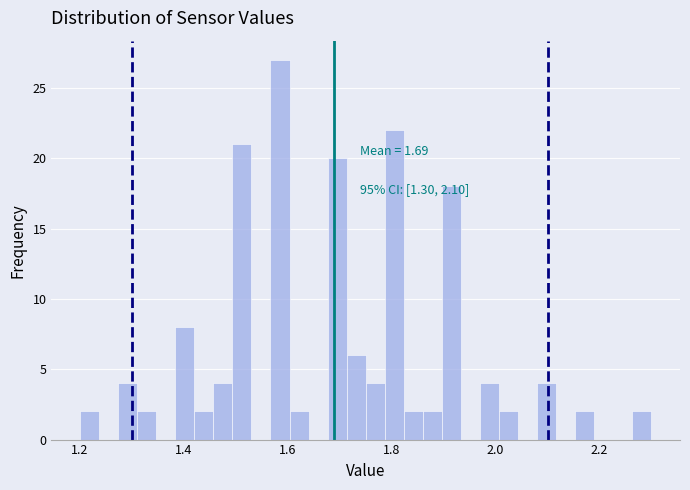

Read against the x-axis, roughly where is the centre of the tallest bar?

1.58